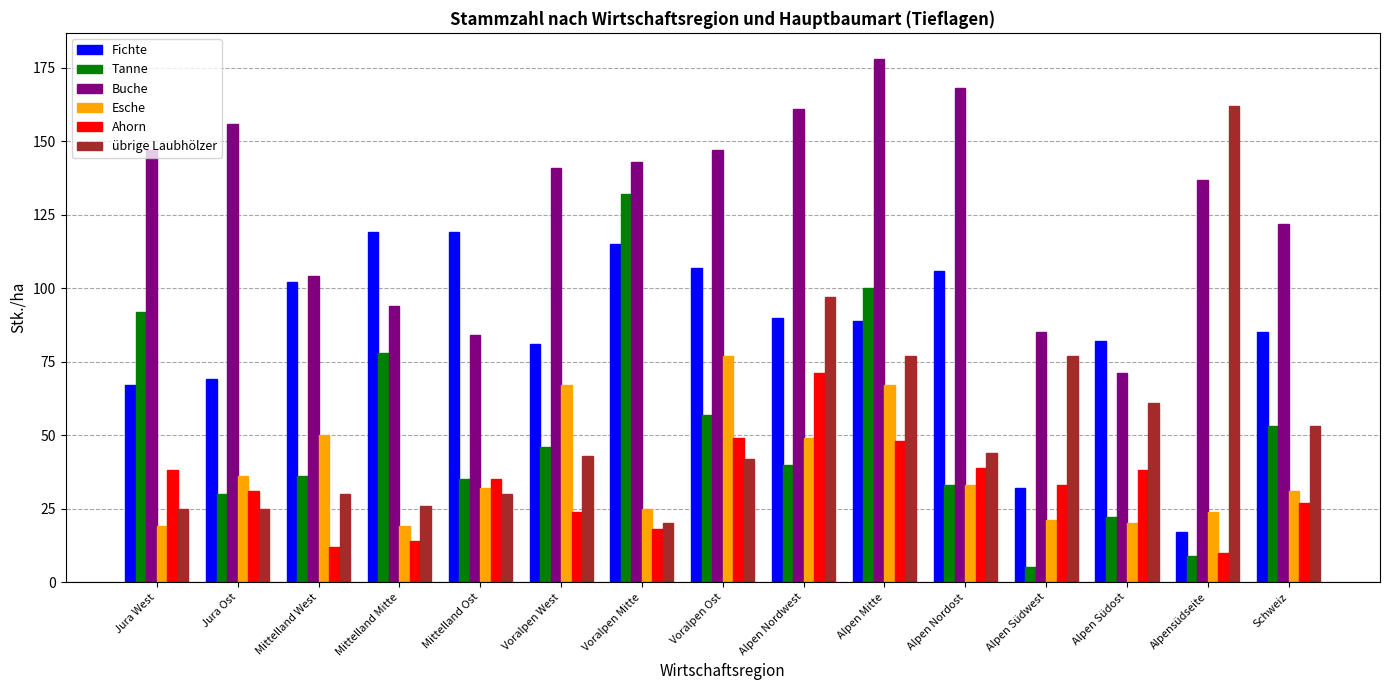

What is the difference between the highest and lowest values at Alpen Nordost?

135